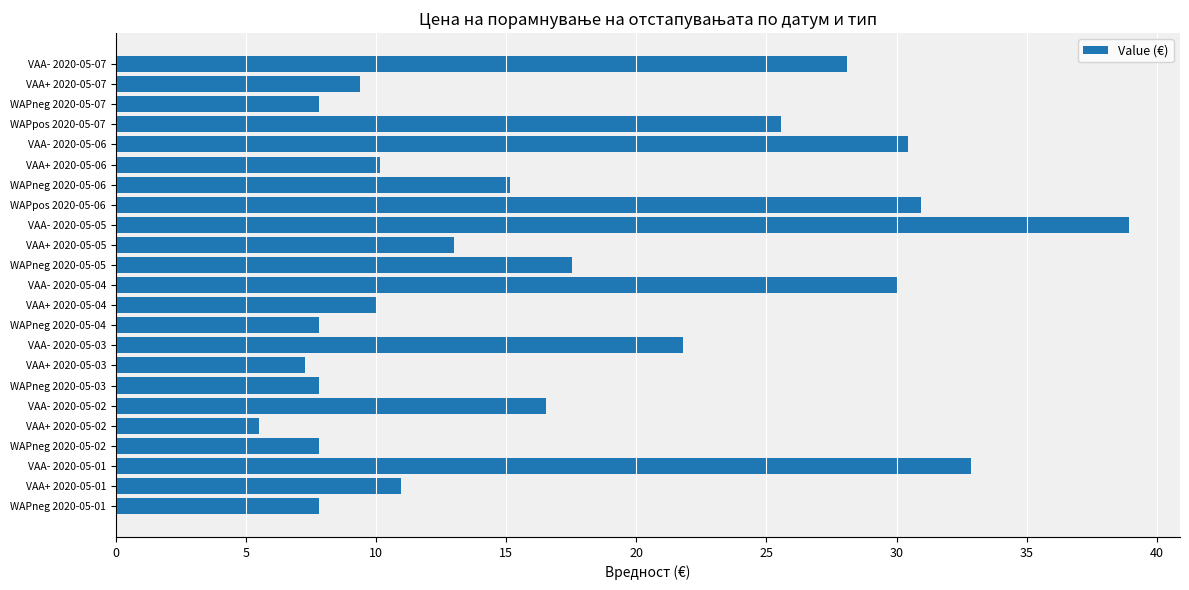

Read the value at VAA- 2020-05-03.

21.8